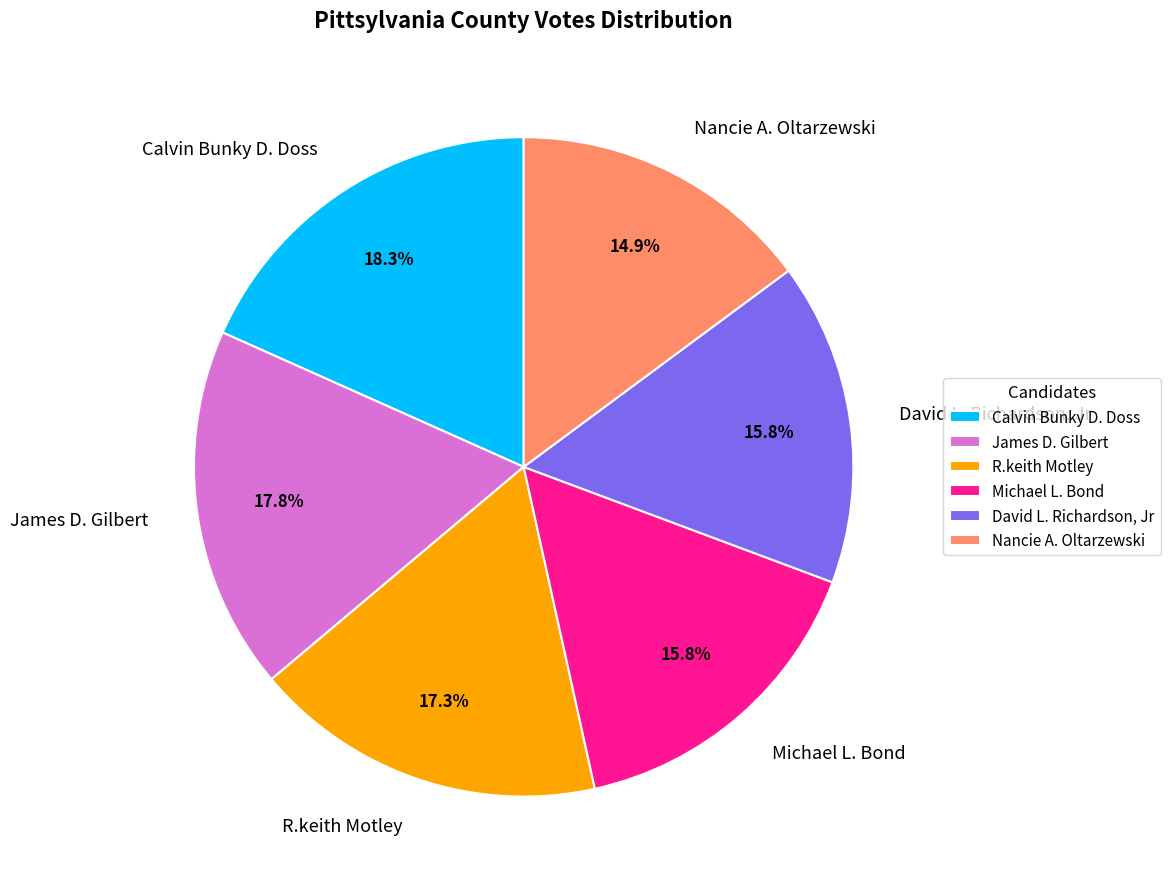

How much of the chart is everything except Nancie A. Oltarzewski?

85.1%